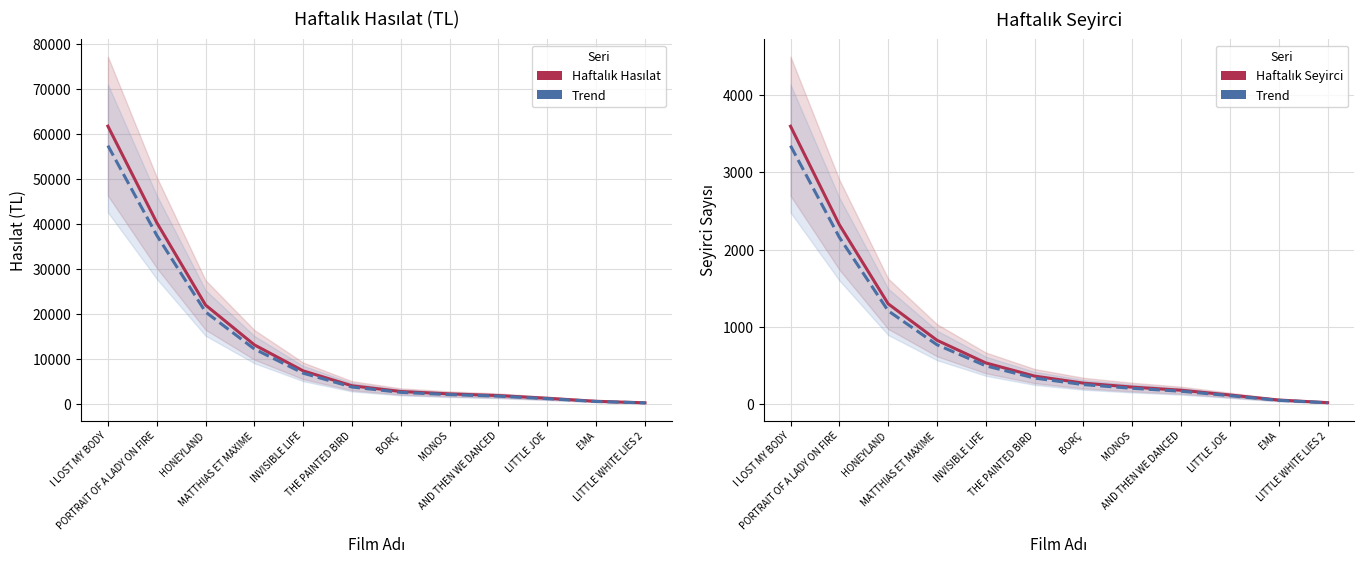

Reading left to right, extract all data points from this chart.

Haftalık Hasılat: 61711.2	40314.3	21992.3	13142.9	7366.3	4058.2	2784.1	2249.3	1880.8	1285.0	613.5	272.8
Trend (Hasılat): 57391.4	37492.3	20452.9	12222.9	6850.7	3774.1	2589.2	2091.9	1749.1	1195.0	570.6	253.7
Haftalık Seyirci: 3597.8	2324.0	1301.3	829.6	536.5	366.2	275.3	223.9	183.3	121.3	56.8	22.9
Trend (Seyirci): 3346.0	2161.3	1210.2	771.5	498.9	340.6	256.1	208.2	170.5	112.8	52.8	21.3